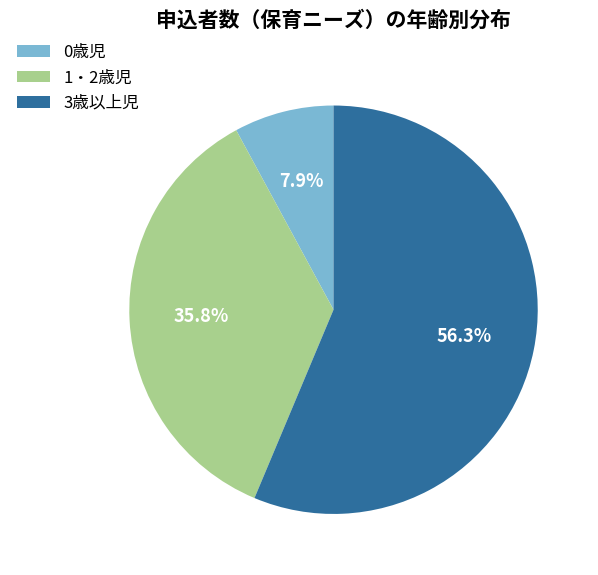

What portion of the pie excludes 3歳以上児?

43.7%